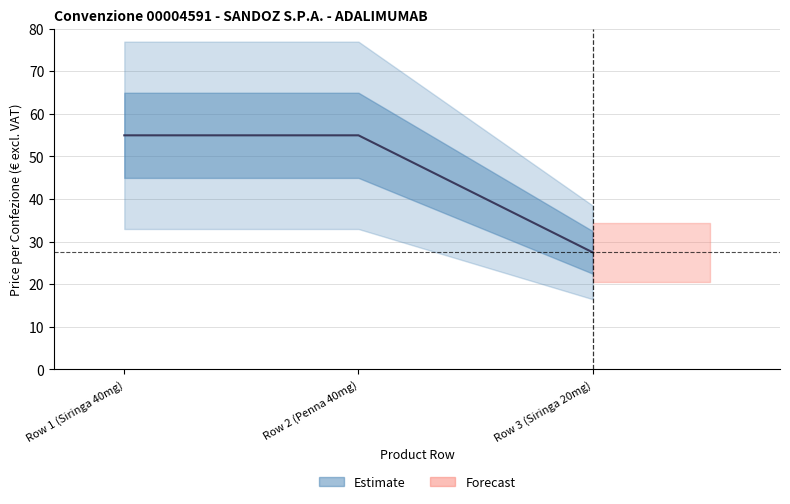

The value of Numero Riga at Row 1 (Siringa 40mg) is 1.4. True or false?

False